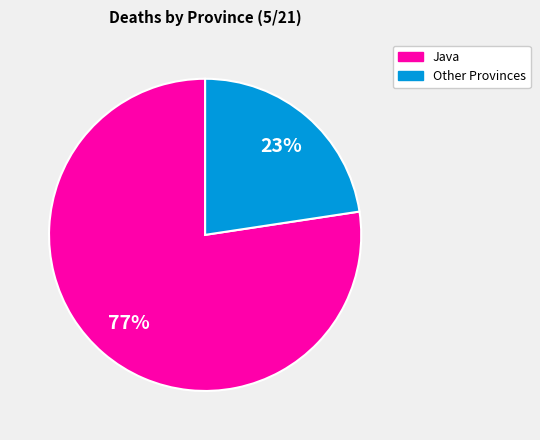

Does any single category account for the majority?

Yes